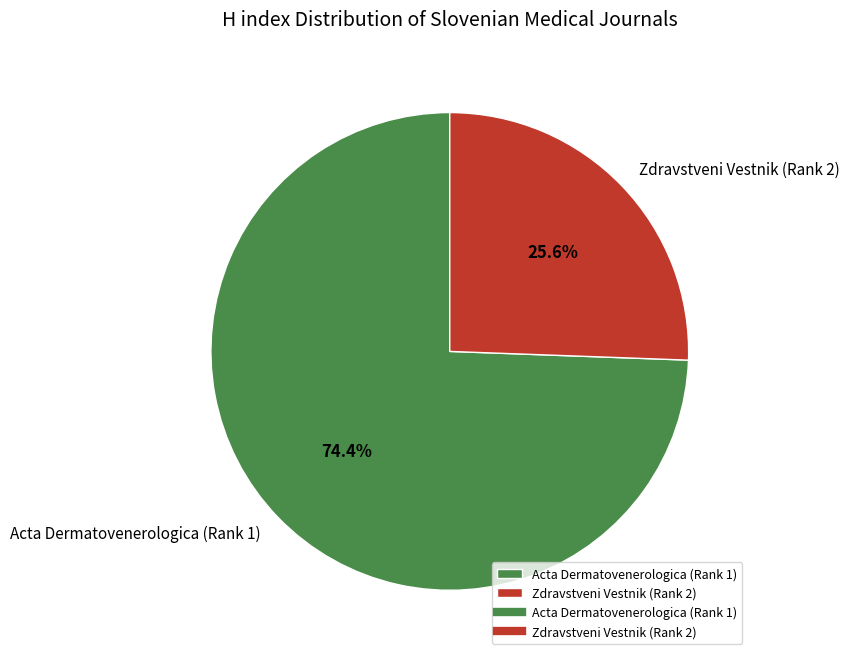

What is the ratio of the value at Acta Dermatovenerologica (Rank 1) to the value at Zdravstveni Vestnik (Rank 2)?

2.9